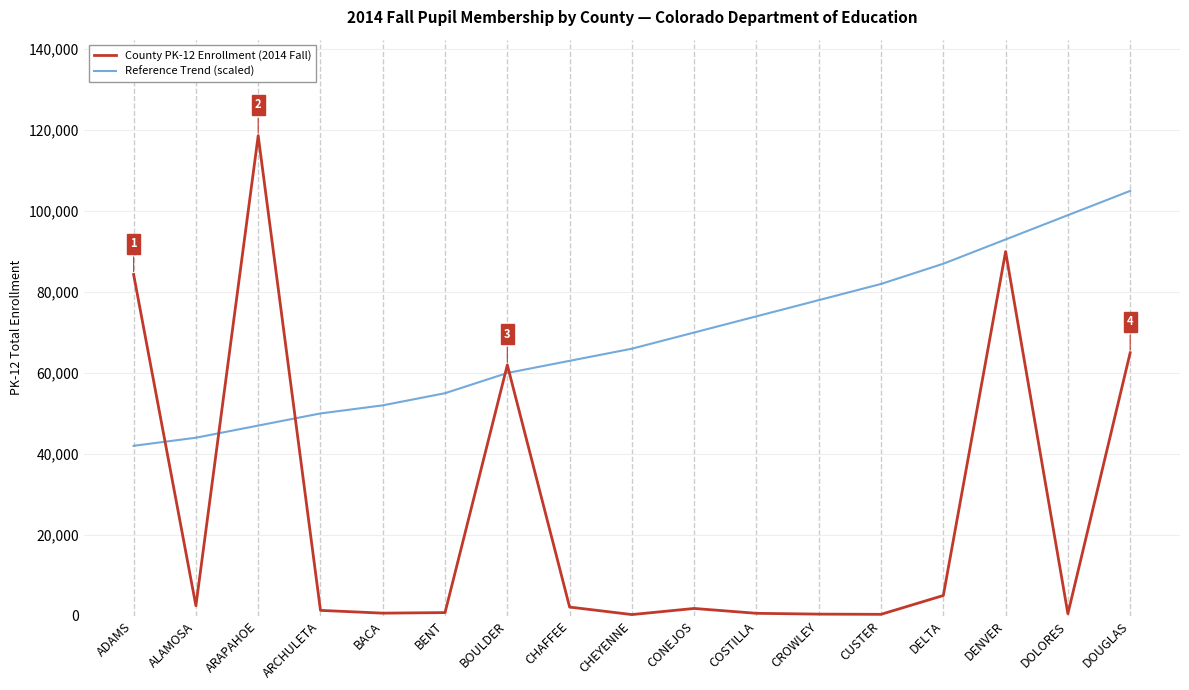

Rank the series by their maximum value, from highest to lowest.

County PK-12 Enrollment (2014 Fall), Reference Trend (scaled)